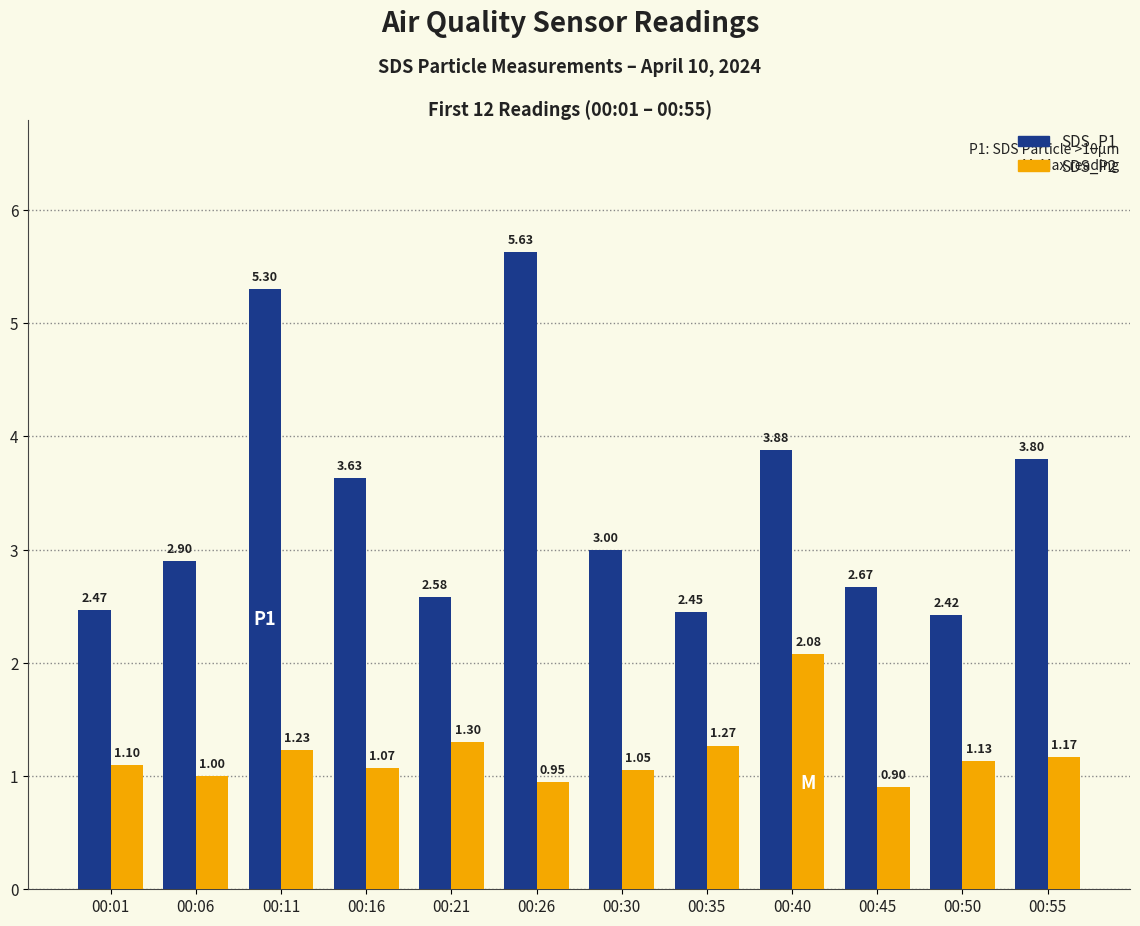

Which series has the widest spread of values?

SDS_P1